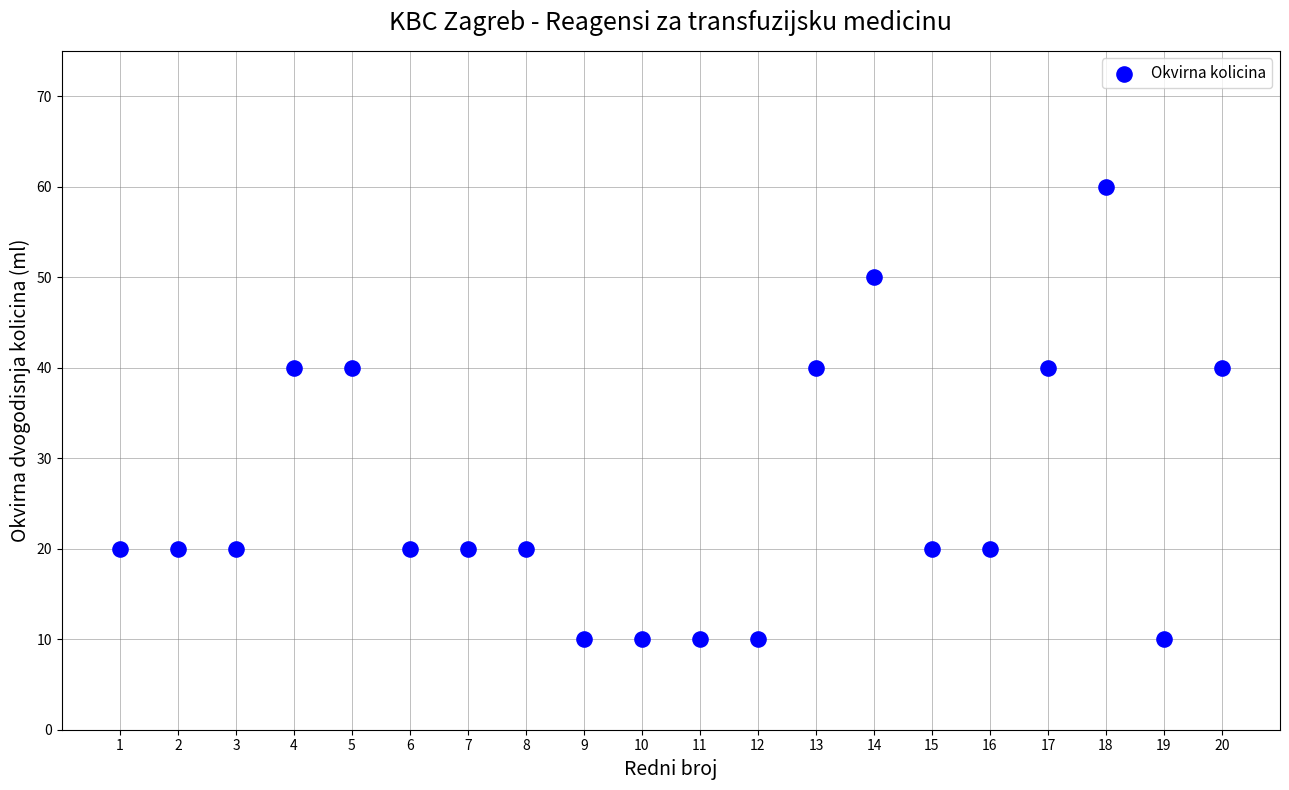

What is the range of Y values (max minus min)?

50